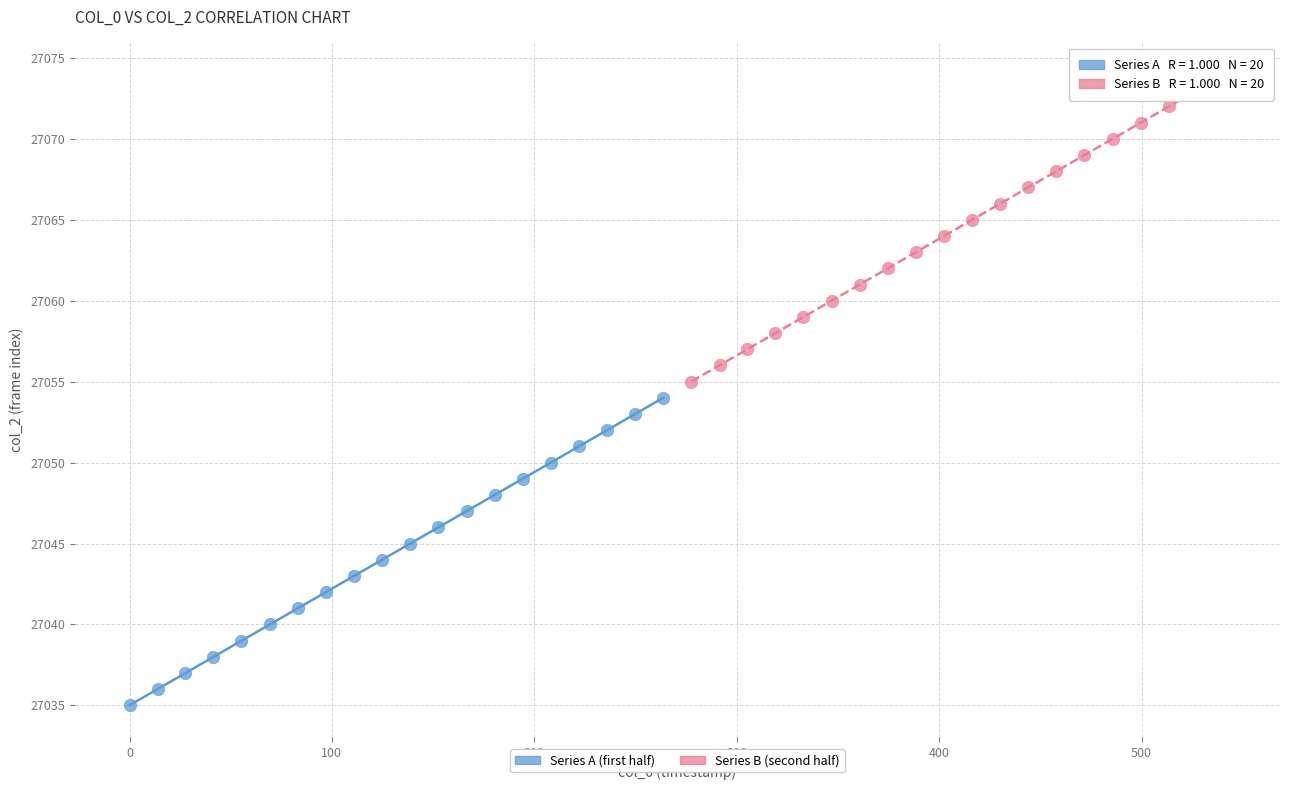

Which series reaches the maximum Y coordinate?

Series B (second half)